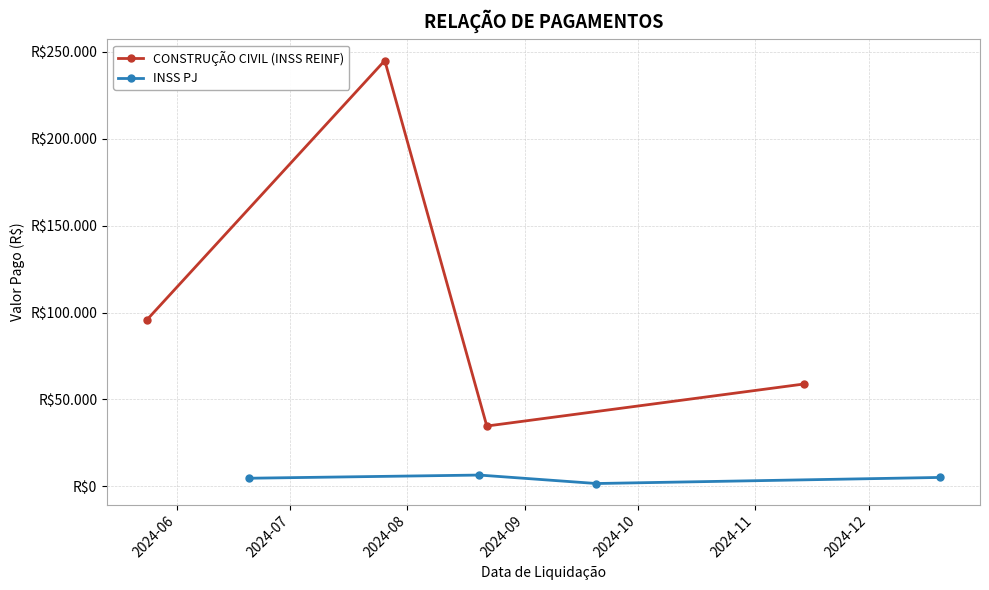

Which category has the highest value in the CONSTRUÇÃO CIVIL (INSS REINF) series?

2024-07